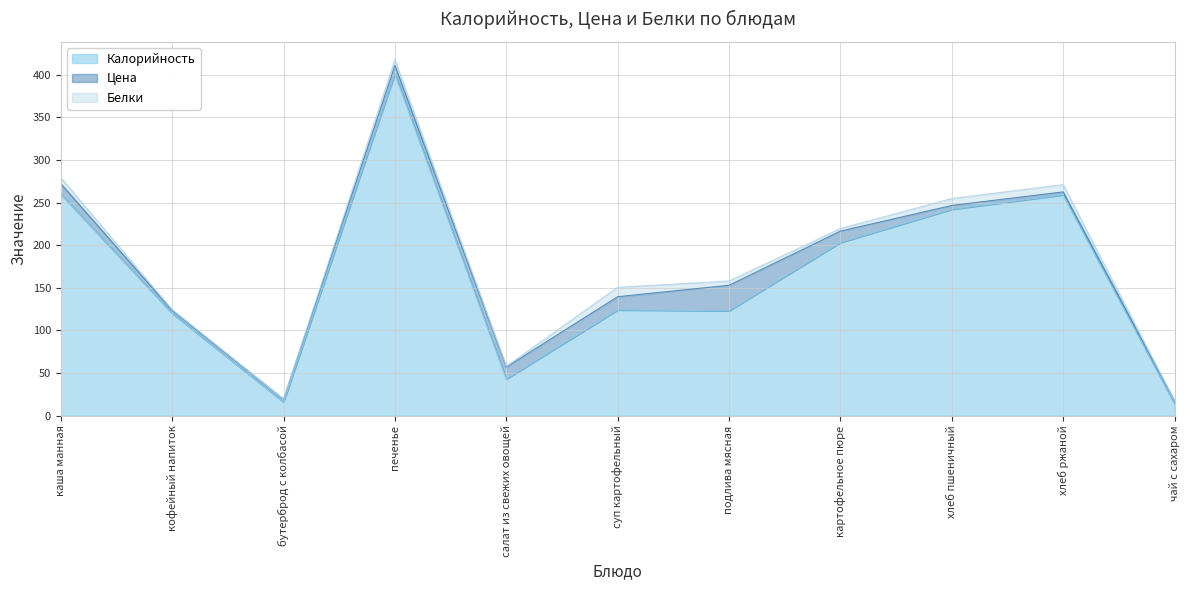

Is the value of Калорийность at салат из свежих овощей greater than the value of Цена at кофейный напиток?

Yes